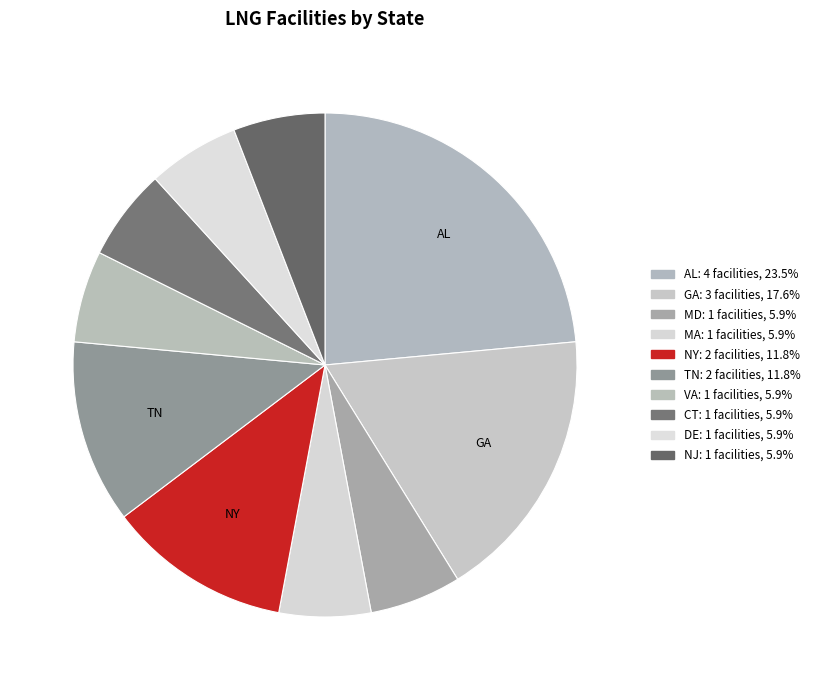

How many slices are in this pie chart?

10